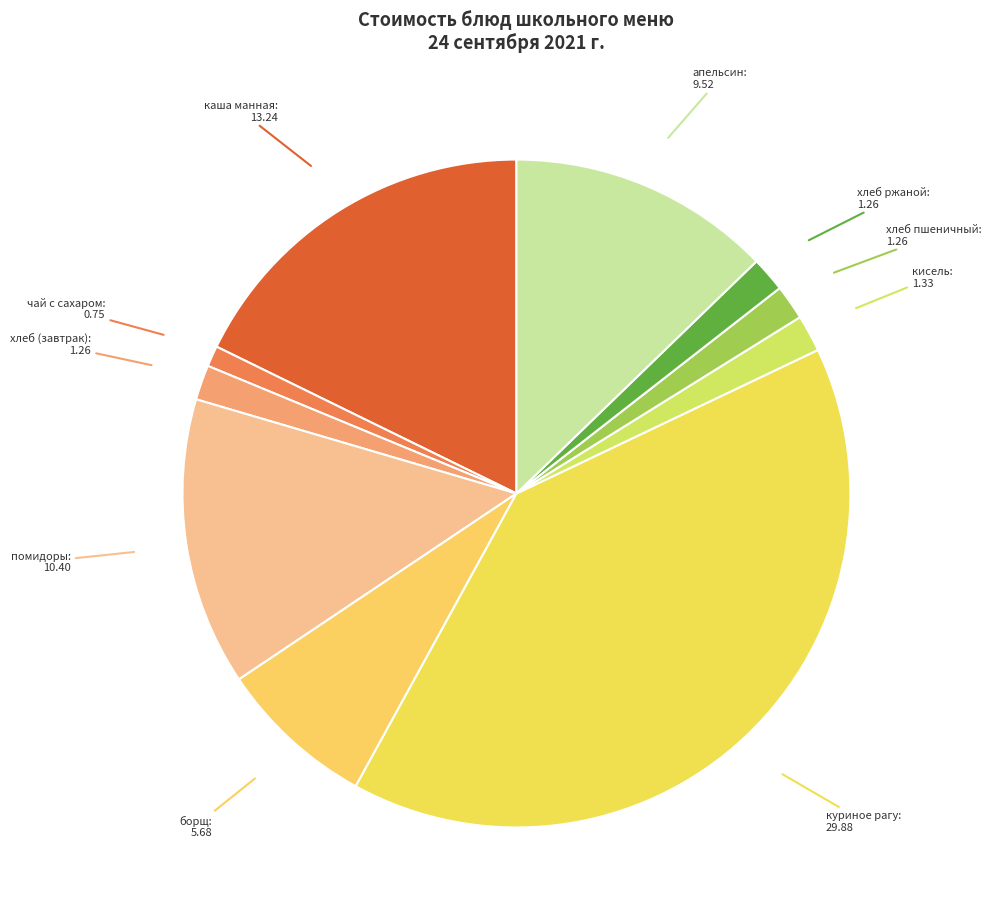

What is the largest slice in the pie chart?

куриное рагу